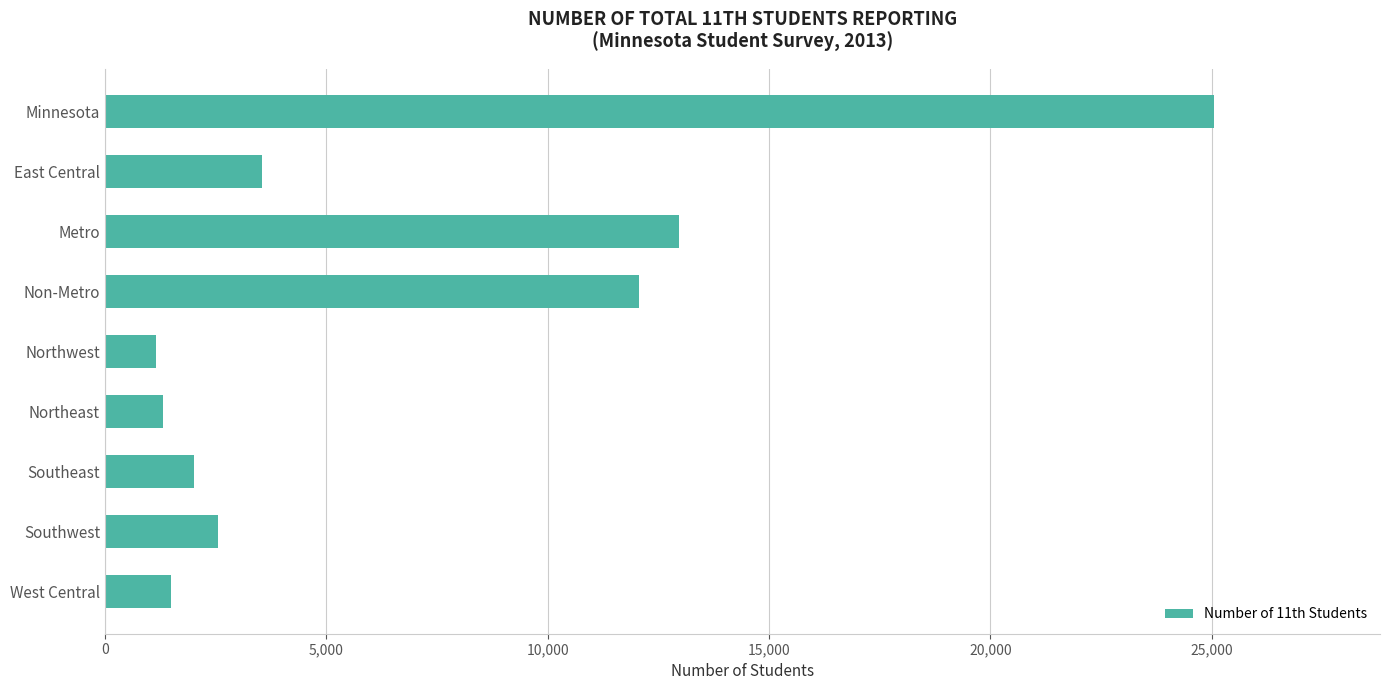

Is it true that the value at West Central is 1484?

True